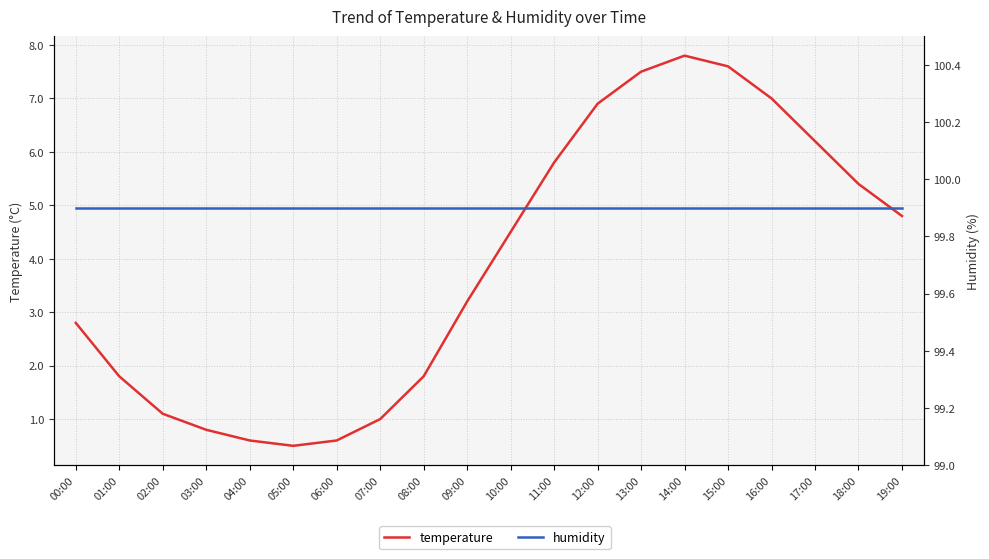

What is the minimum value shown in the chart?

0.5